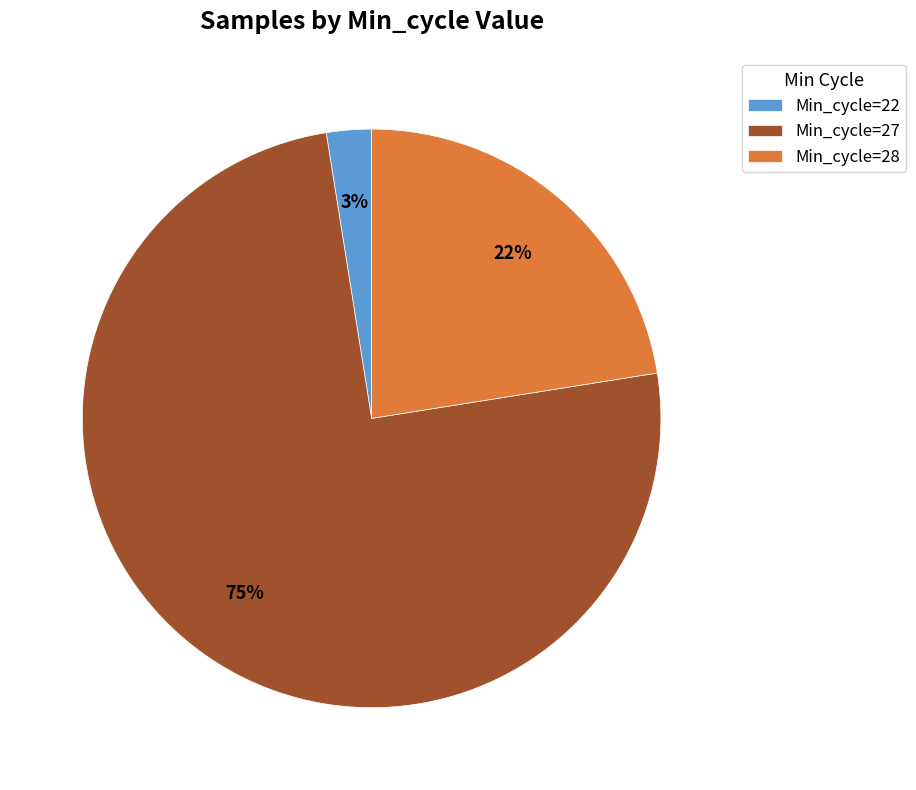

The Min_cycle=22 slice represents 14% of the pie. True or false?

False